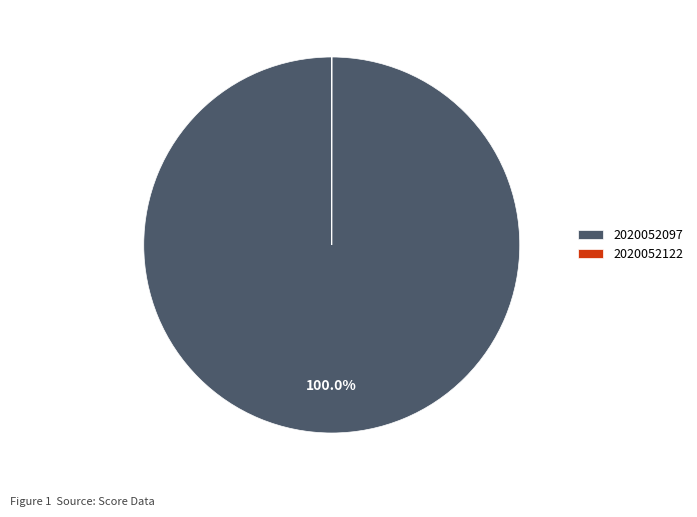

Does 2020052097 account for over 50% of the chart?

Yes